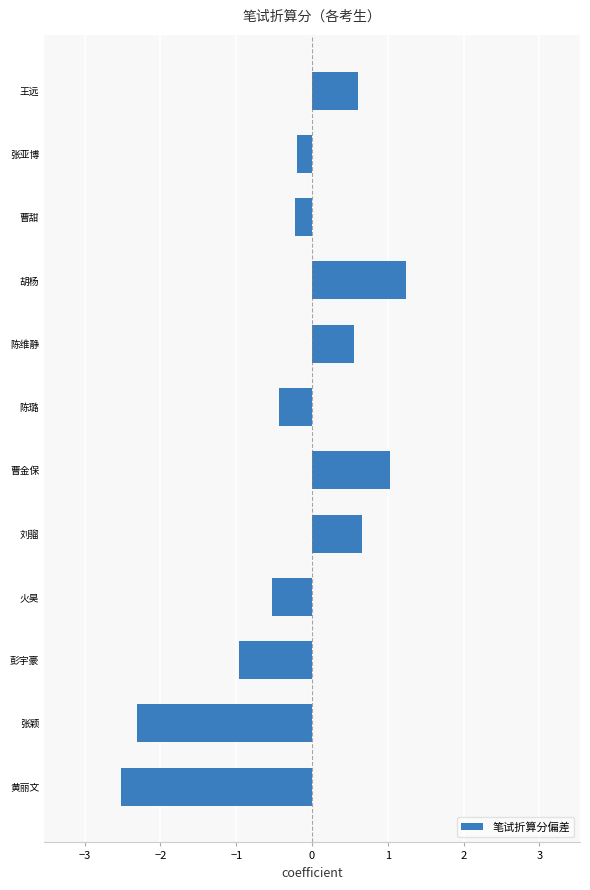

Reading bottom to top, extract all data points from this chart.

黄丽文=-2.5	张颖=-2.3	彭宇豪=-1.0	火昊=-0.5	刘骝=0.7	曹金保=1.0	陈璐=-0.4	陈维静=0.6	胡杨=1.2	曹甜=-0.2	张亚博=-0.2	王远=0.6